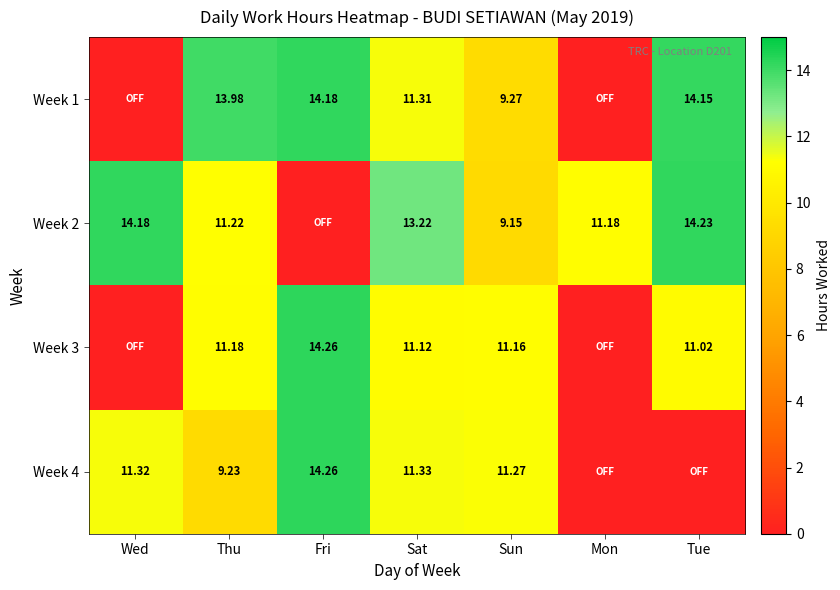

True or false: Week 3 has a value of 0.0 at Wed.

True